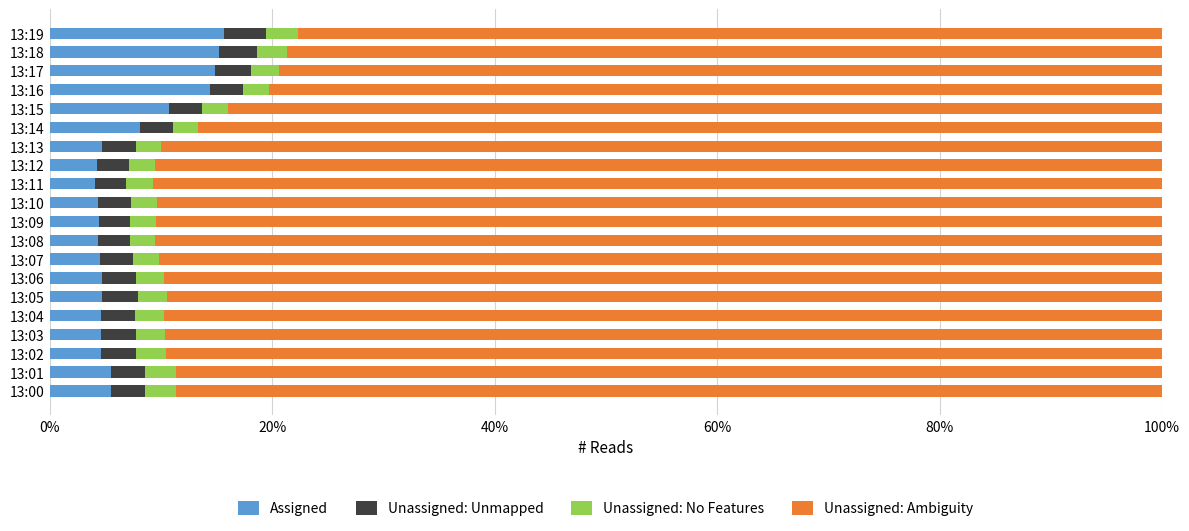

What is the maximum value for Assigned?

15.7